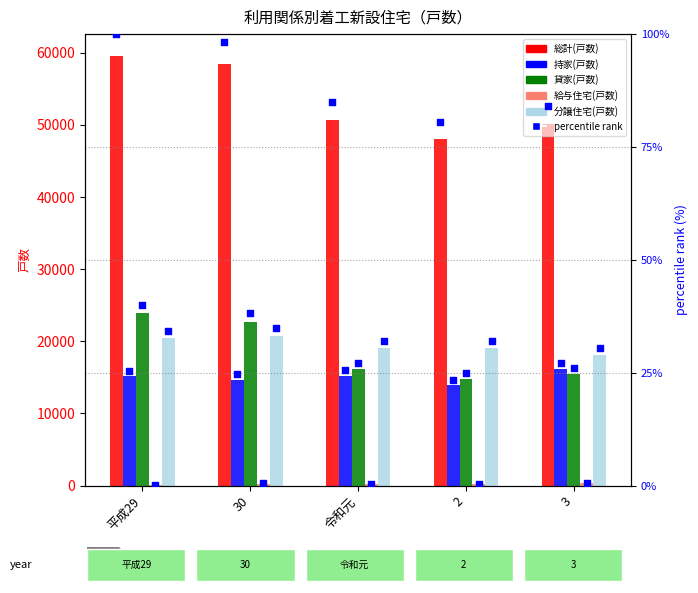

Which series has the largest total across all categories?

総計(戸数)